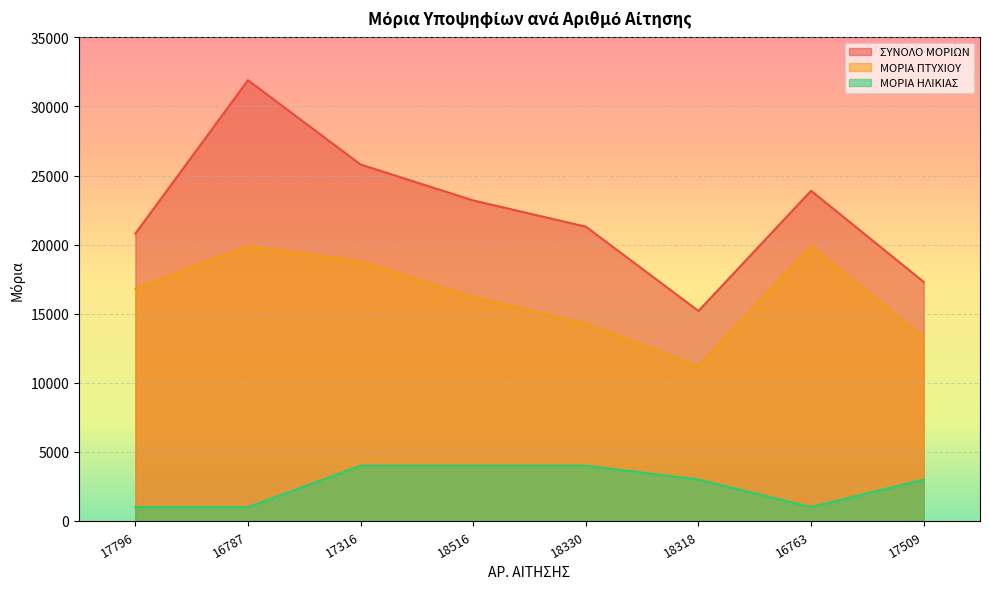

True or false: ΣΥΝΟΛΟ ΜΟΡΙΩΝ has a value of 32518 at 18516.

False